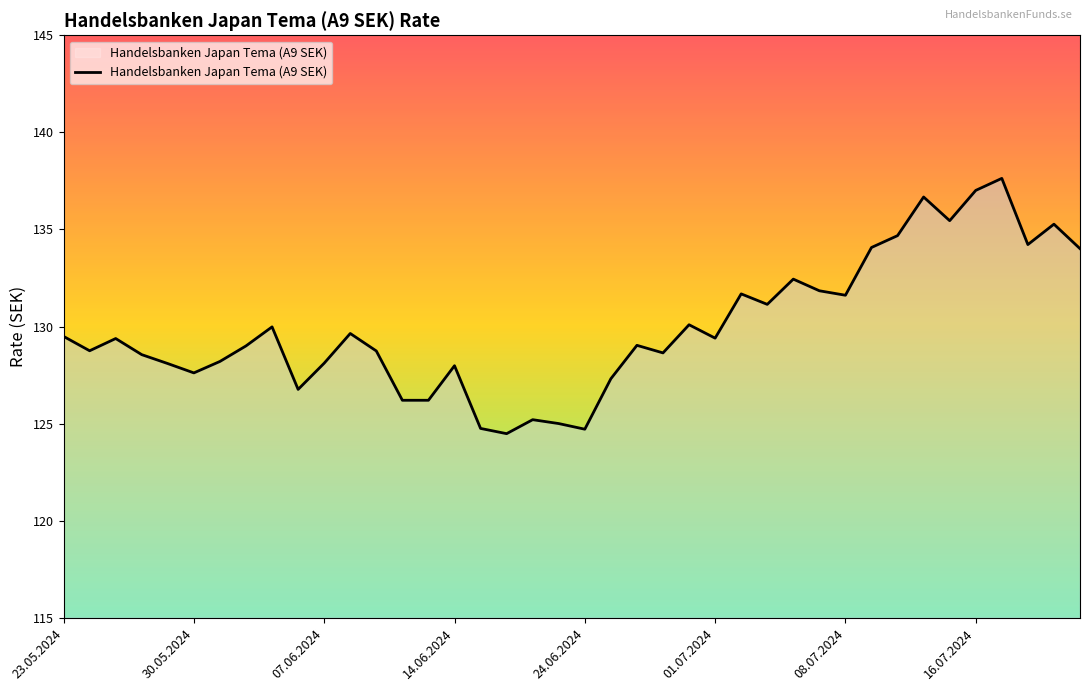

What is the minimum value shown in the chart?

124.5